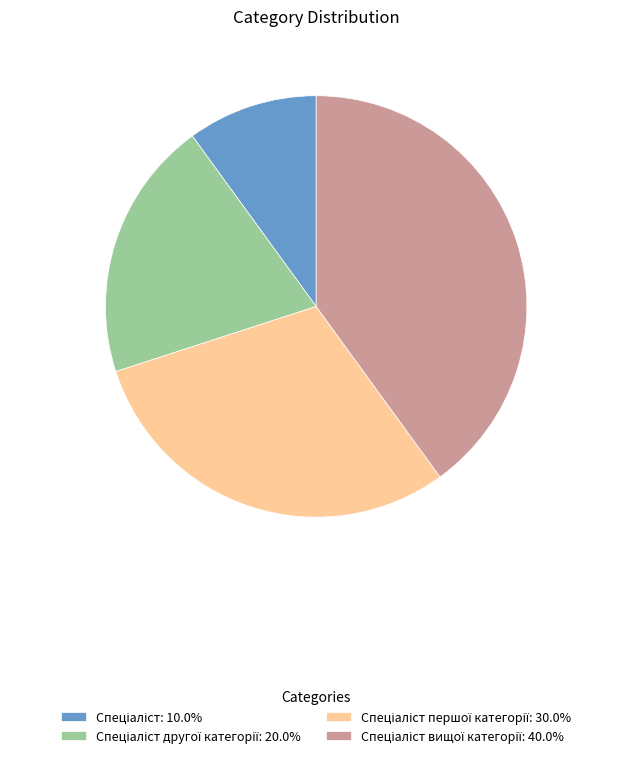

Does any single category account for the majority?

No